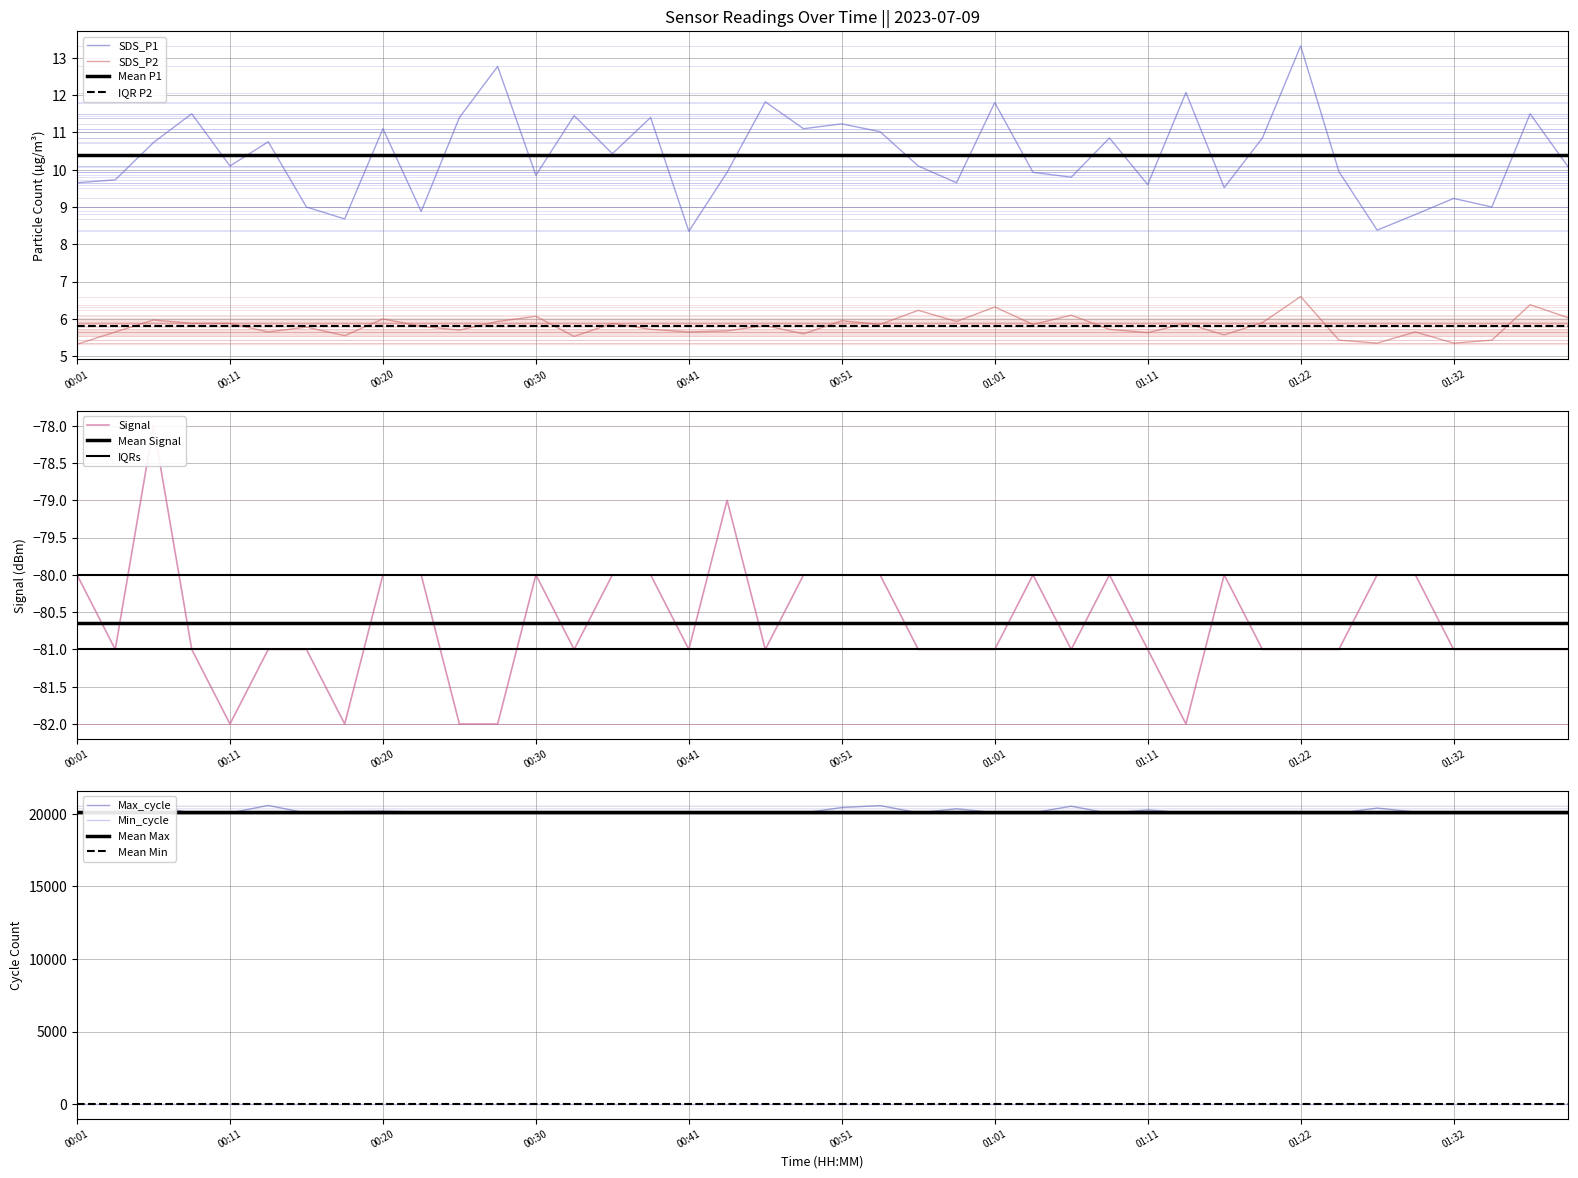

Reading left to right, what are all the values shown in this chart?

SDS_P1: 00:01=9.7	00:03=9.7	00:06=10.7	00:08=11.5	00:11=10.1	00:13=10.8	00:15=9.0	00:18=8.7	00:20=11.1	00:23=8.9	00:25=11.4	00:28=12.8	00:30=9.8	00:33=11.4	00:35=10.4	00:38=11.4	00:41=8.3	00:43=9.9	00:46=11.8	00:48=11.1	00:51=11.2	00:53=11.0	00:56=10.1	00:58=9.7	01:01=11.8	01:03=9.9	01:06=9.8	01:09=10.8	01:11=9.6	01:14=12.1	01:17=9.5	01:19=10.8	01:22=13.3	01:25=9.9	01:27=8.4	01:30=8.8	01:32=9.2	01:35=9.0	01:37=11.5	01:39=10.1
SDS_P2: 00:01=5.3	00:03=5.7	00:06=6.0	00:08=5.9	00:11=5.9	00:13=5.7	00:15=5.8	00:18=5.5	00:20=6.0	00:23=5.8	00:25=5.7	00:28=5.9	00:30=6.1	00:33=5.5	00:35=5.9	00:38=5.7	00:41=5.7	00:43=5.7	00:46=5.8	00:48=5.6	00:51=6.0	00:53=5.8	00:56=6.2	00:58=5.9	01:01=6.3	01:03=5.8	01:06=6.1	01:09=5.7	01:11=5.6	01:14=5.9	01:17=5.6	01:19=5.9	01:22=6.6	01:25=5.4	01:27=5.3	01:30=5.7	01:32=5.3	01:35=5.4	01:37=6.4	01:39=6.0
Signal: 00:01=-80.0	00:03=-81.0	00:06=-78.0	00:08=-81.0	00:11=-82.0	00:13=-81.0	00:15=-81.0	00:18=-82.0	00:20=-80.0	00:23=-80.0	00:25=-82.0	00:28=-82.0	00:30=-80.0	00:33=-81.0	00:35=-80.0	00:38=-80.0	00:41=-81.0	00:43=-79.0	00:46=-81.0	00:48=-80.0	00:51=-80.0	00:53=-80.0	00:56=-81.0	00:58=-81.0	01:01=-81.0	01:03=-80.0	01:06=-81.0	01:09=-80.0	01:11=-81.0	01:14=-82.0	01:17=-80.0	01:19=-81.0	01:22=-81.0	01:25=-81.0	01:27=-80.0	01:30=-80.0	01:32=-81.0	01:35=-81.0	01:37=-81.0	01:39=-81.0
Max_cycle: 00:01=20056.0	00:03=20049.0	00:06=20548.0	00:08=20045.0	00:11=20049.0	00:13=20568.0	00:15=20043.0	00:18=20145.0	00:20=20177.0	00:23=20111.0	00:25=20045.0	00:28=20108.0	00:30=20053.0	00:33=20042.0	00:35=20042.0	00:38=20095.0	00:41=20042.0	00:43=20042.0	00:46=20127.0	00:48=20055.0	00:51=20422.0	00:53=20555.0	00:56=20061.0	00:58=20336.0	01:01=20072.0	01:03=20061.0	01:06=20514.0	01:09=20025.0	01:11=20266.0	01:14=20048.0	01:17=20144.0	01:19=20068.0	01:22=20053.0	01:25=20033.0	01:27=20387.0	01:30=20113.0	01:32=20042.0	01:35=20042.0	01:37=20077.0	01:39=20096.0